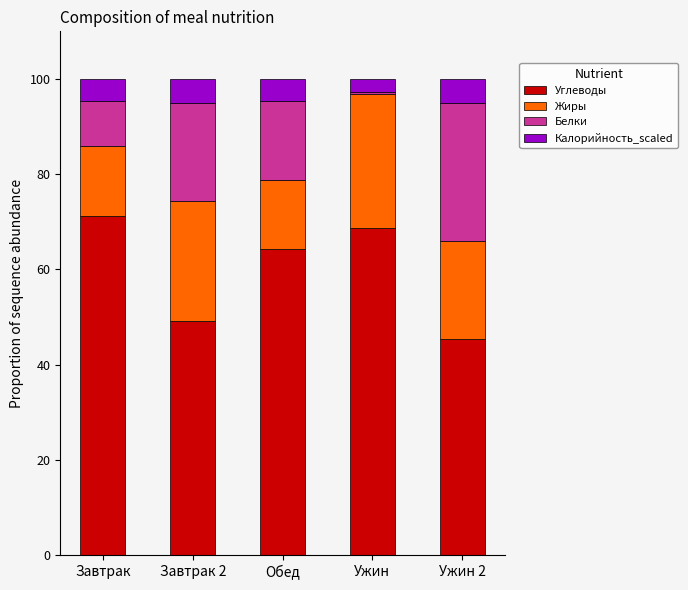

What is the difference between the Углеводы values at Обед and Завтрак?

7.1